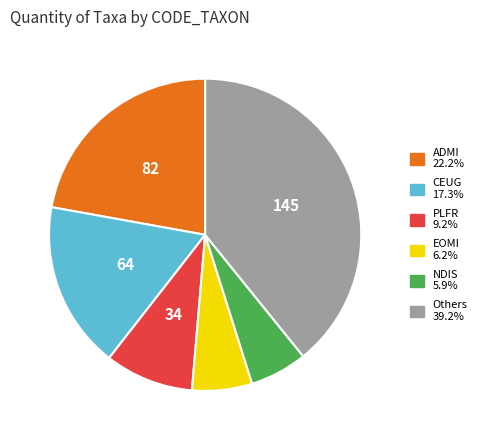

Count the number of slices in the pie.

6